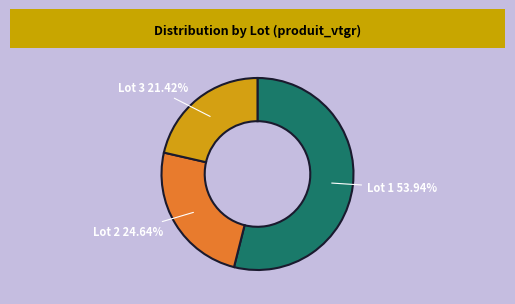

What percentage is the Lot 1 slice, to the nearest percent?

54%